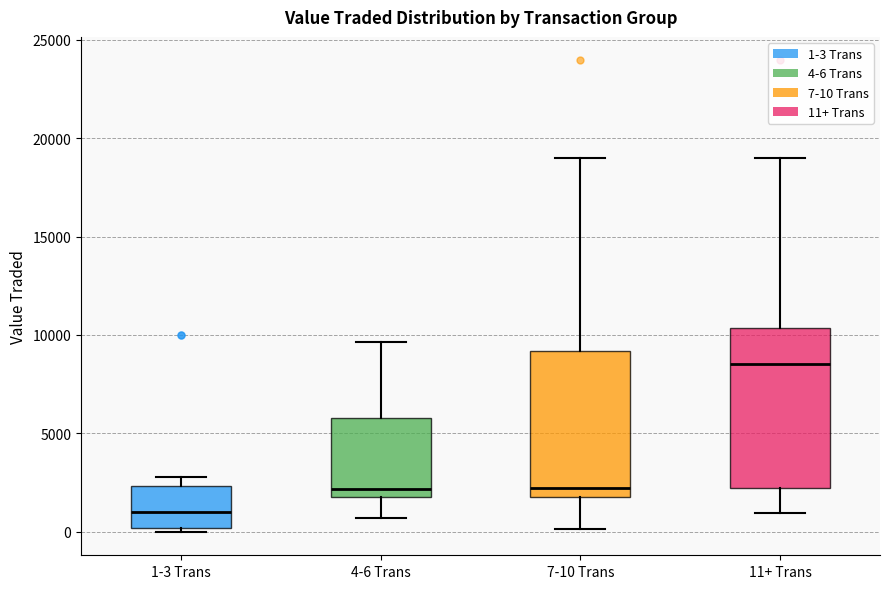

Where does the median line of the box for 11+ Trans sit on the y-axis? The values are not printed on the chart, so give them approximately, as read against the axis.

8500